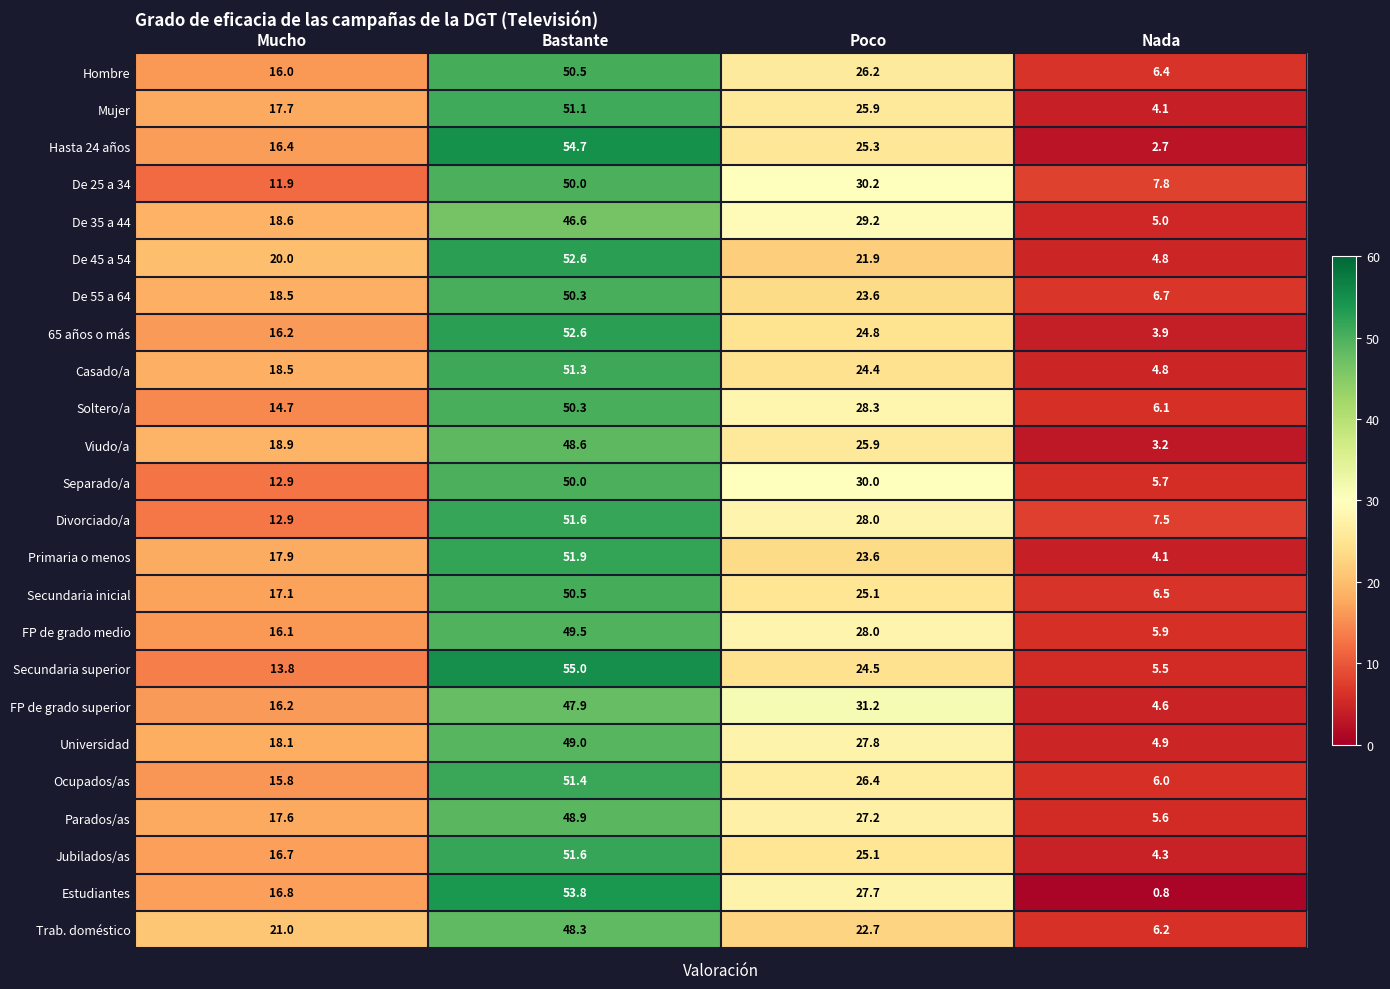

What is the sum of all Casado/a values?

99.0